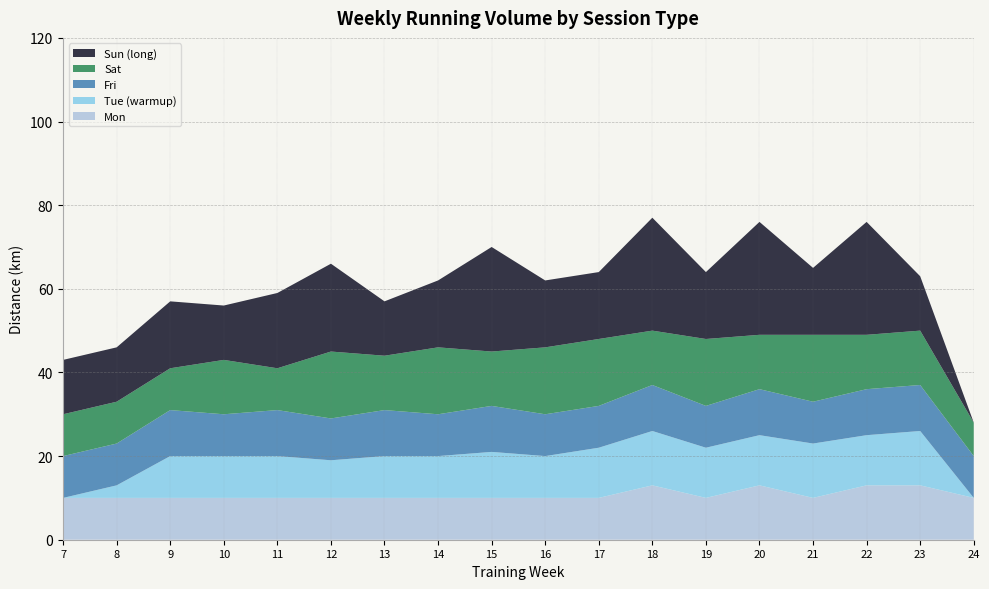

Reading right to left, what are all the values shown in this chart?

Mon: 10	13	13	10	13	10	13	10	10	10	10	10	10	10	10	10	10	10
Tue (warmup): 0	13	12	13	12	12	13	12	10	11	10	10	9	10	10	10	3	0
Fri: 10	11	11	10	11	10	11	10	10	11	10	11	10	11	10	11	10	10
Sat: 8	13	13	16	13	16	13	16	16	13	16	13	16	10	13	10	10	10
Sun (long): 0	13	27	16	27	16	27	16	16	25	16	13	21	18	13	16	13	13